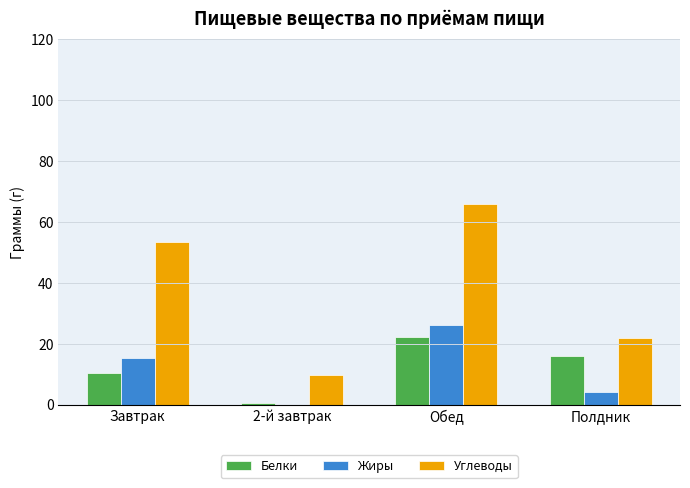

Count the number of categories in the chart.

4